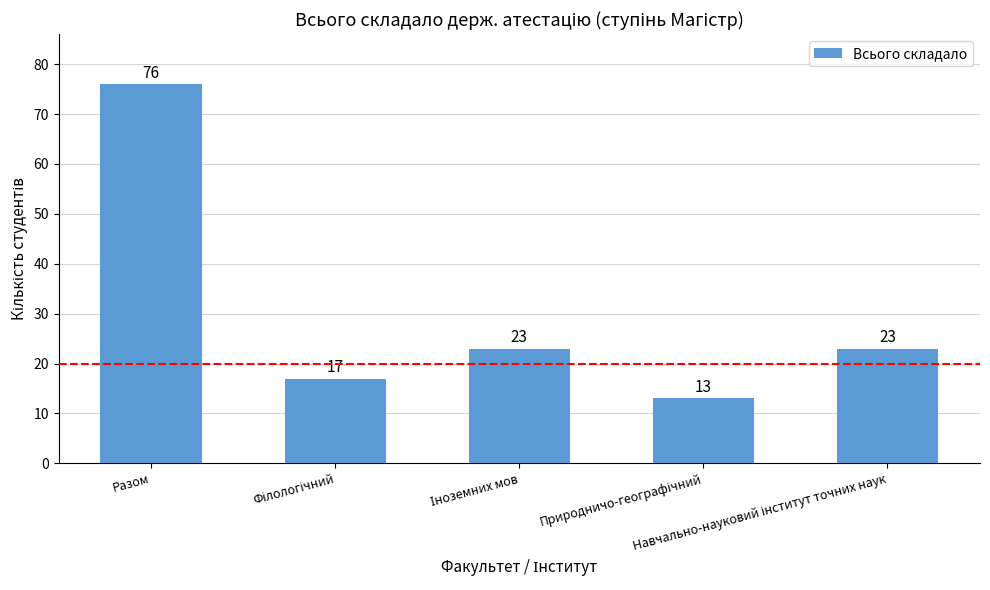

What is the minimum value shown in the chart?

13